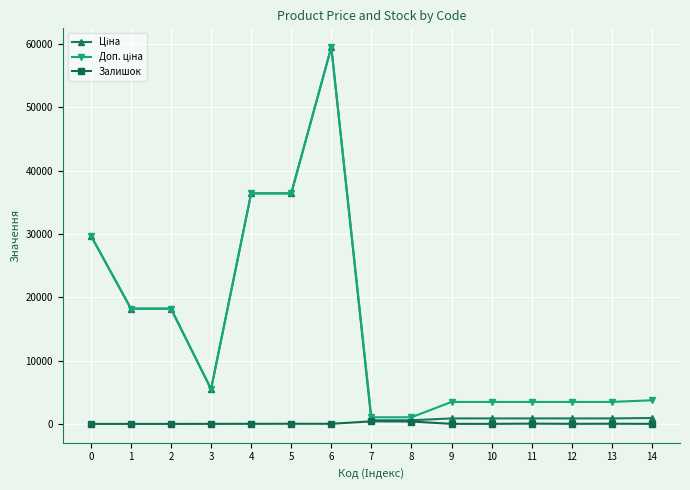

What is the total value across all series at 1?

36424.0